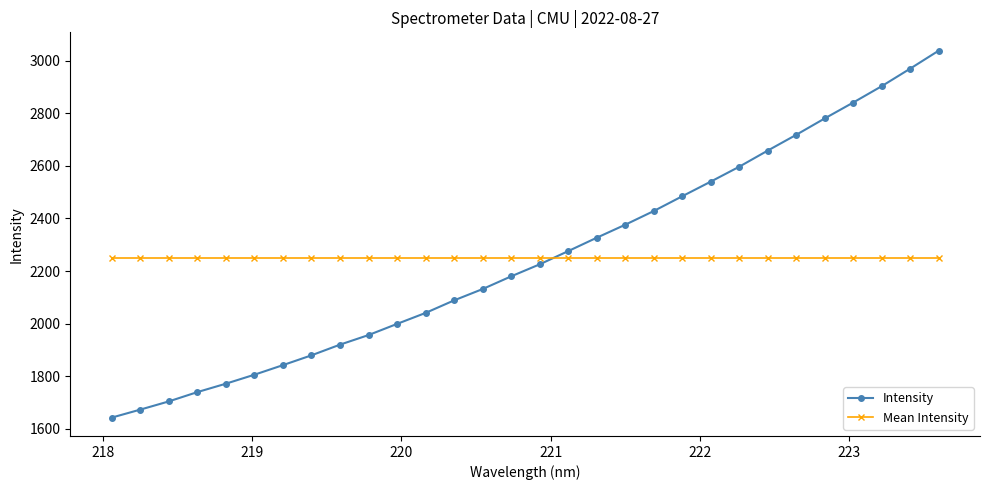

What is the value of the Mean Intensity point at the 16th from the left?

2251.2